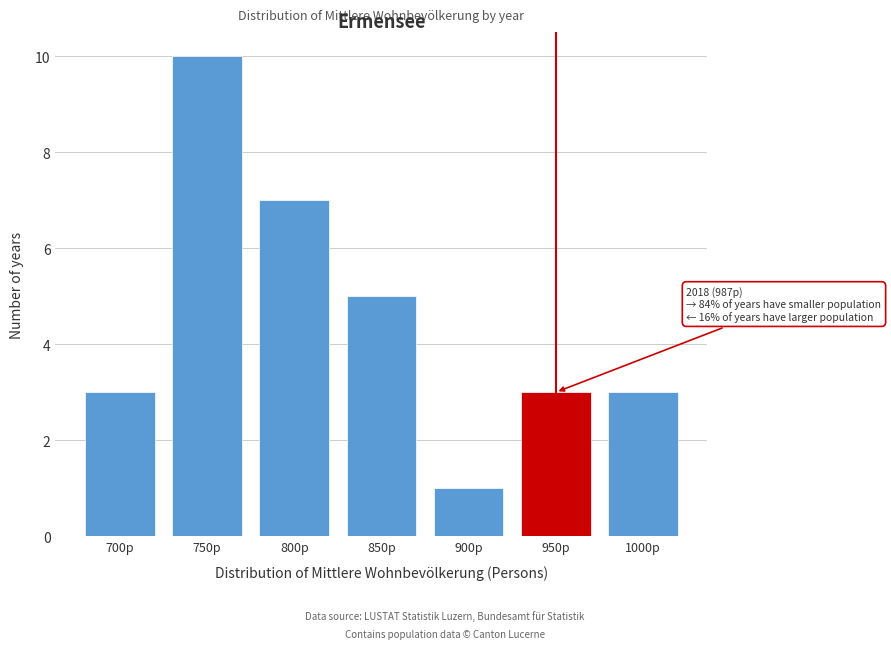

Reading left to right, what are all the values shown in this chart?

3	10	7	5	1	3	3